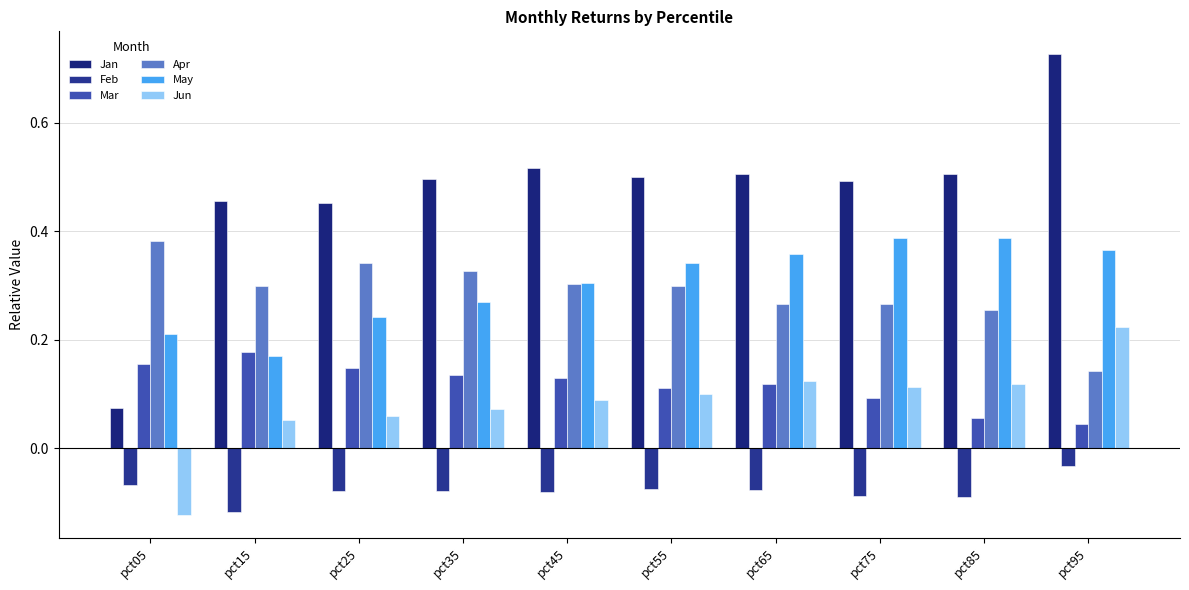

How many distinct data groups are displayed?

6